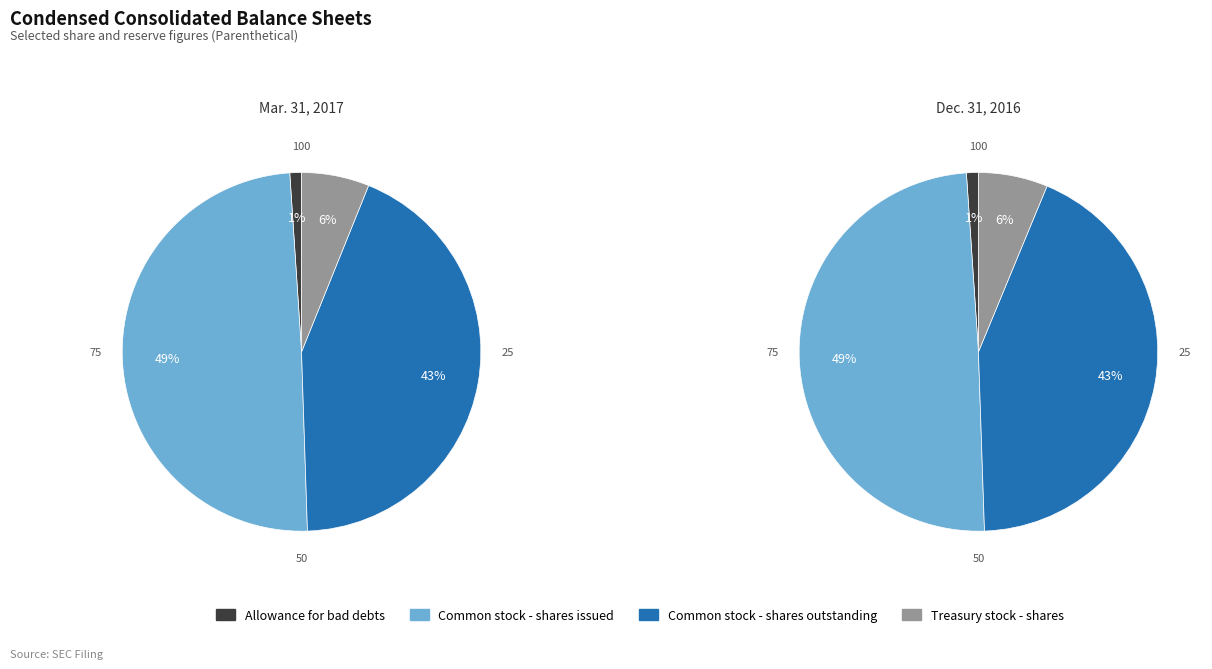

To the nearest percent, what is the difference between the largest and smallest slice percentages?

48%